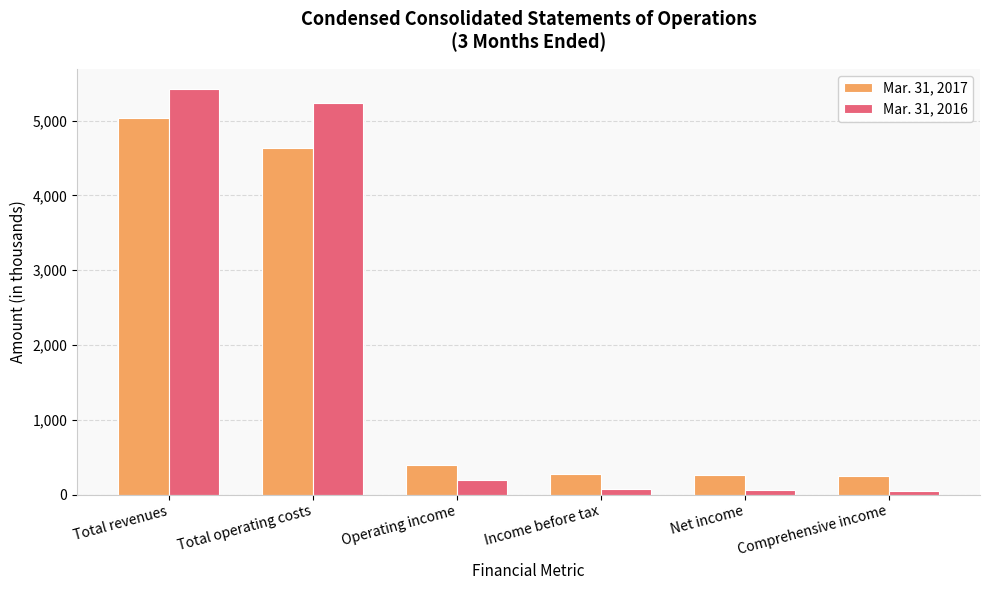

What is the spread (max minus min) of values at Operating income?

202